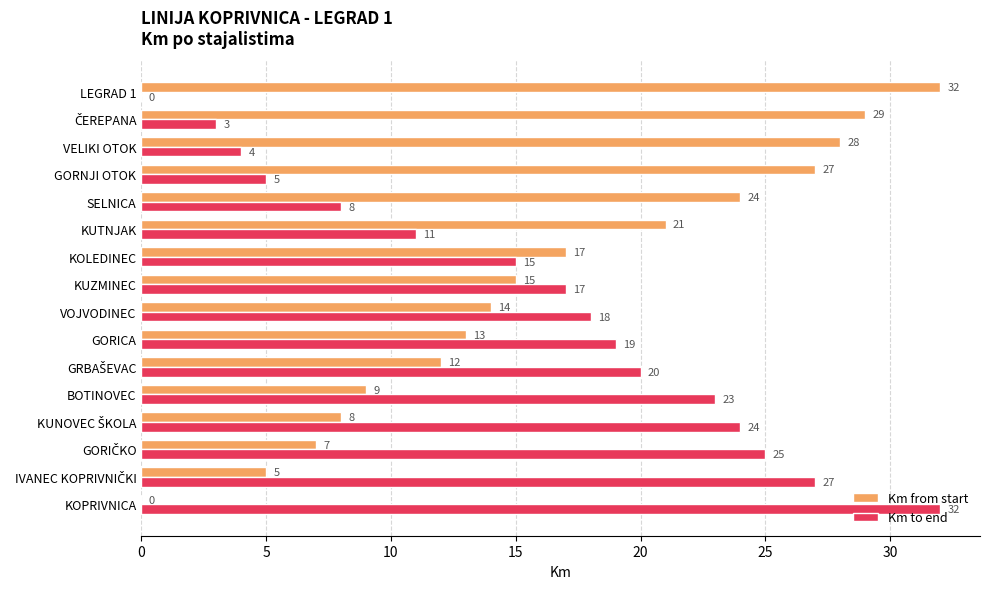

What value does the Km from start series have at LEGRAD 1?

32